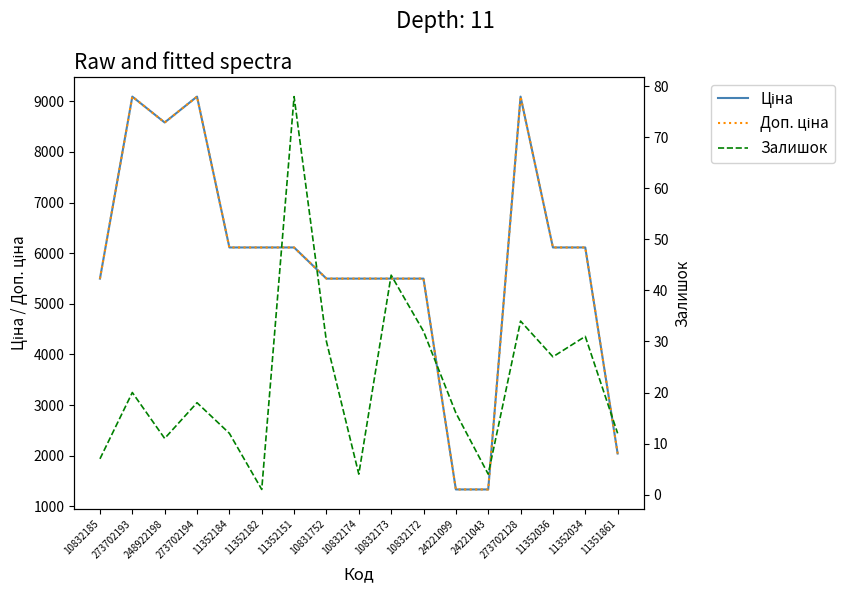

True or false: Доп. ціна and Залишок intersect in this chart.

False